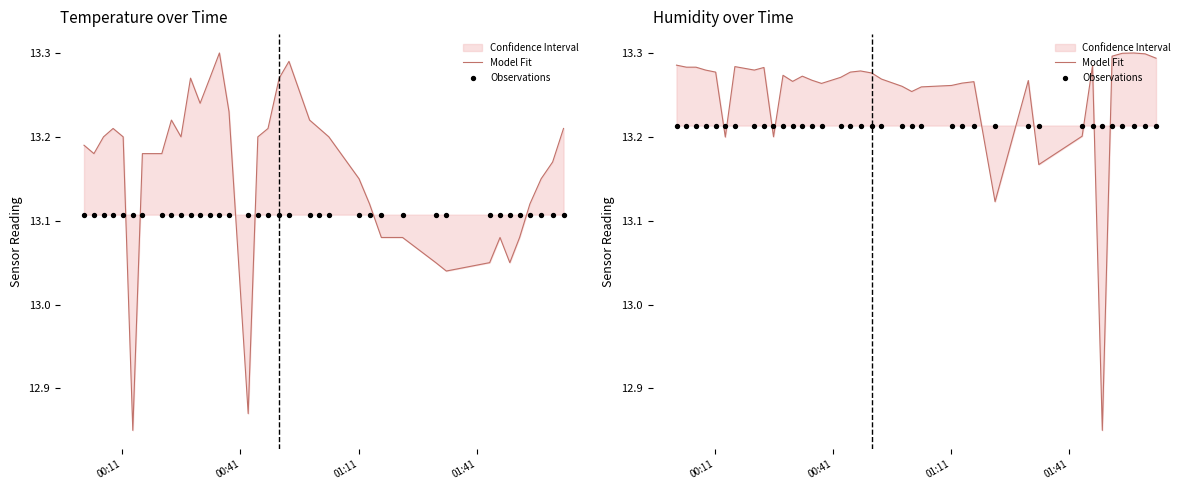

Which series contains the highest Y value?

Model Fit